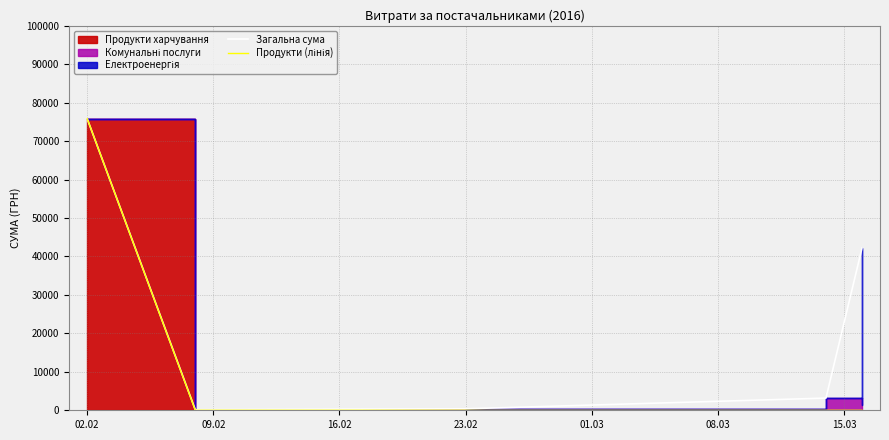

What is the label of the 2nd point from the left?

09.02